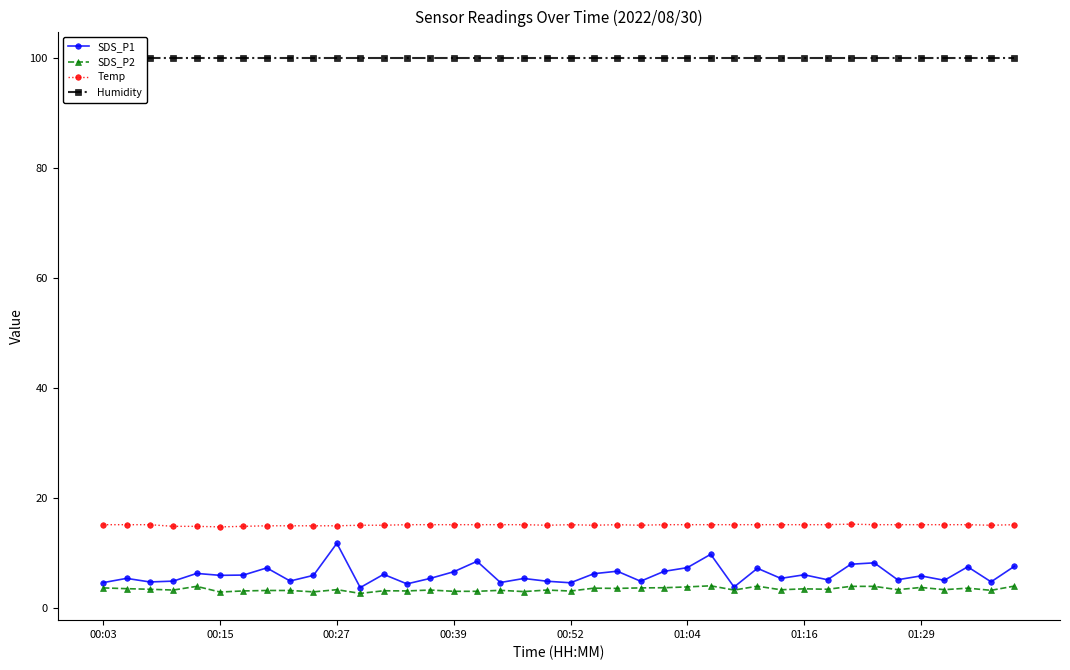

How many values in the SDS_P2 series exceed 3?

37